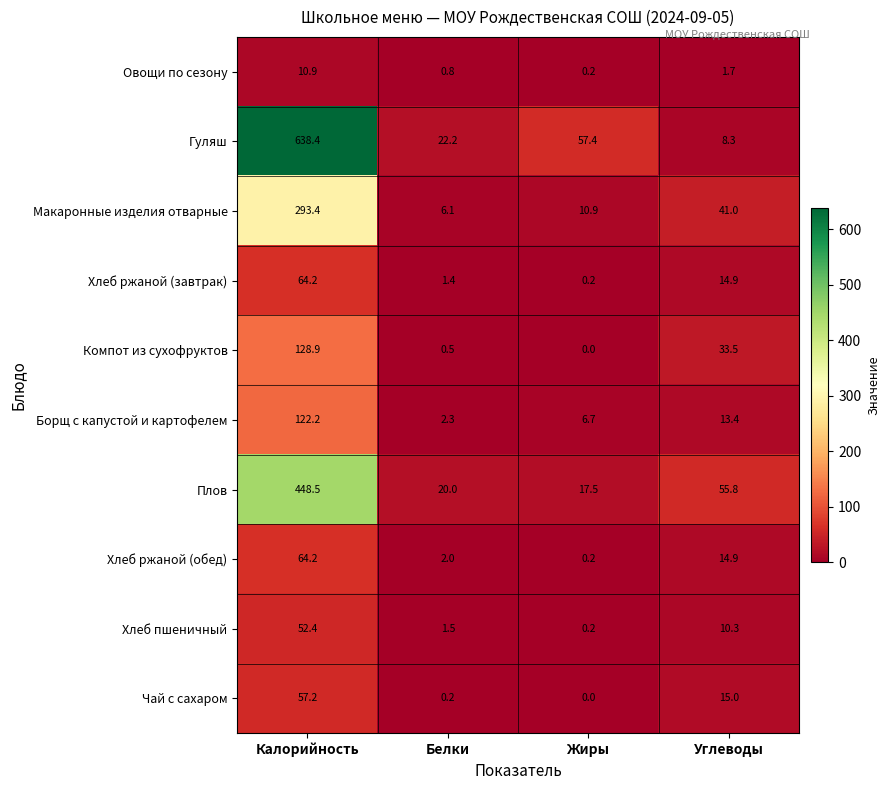

What is the approximate value of Хлеб ржаной (завтрак) at Углеводы?

14.9